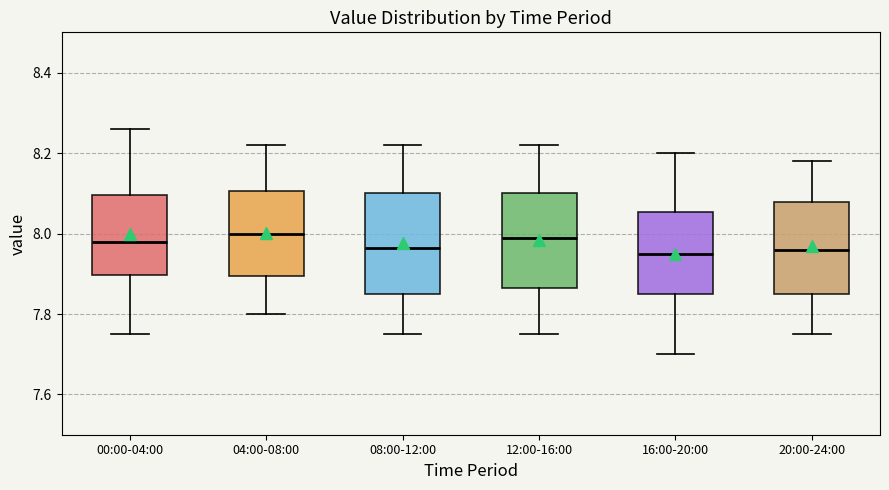

Where does the median line of the box for 08:00-12:00 sit on the y-axis? The values are not printed on the chart, so give them approximately, as read against the axis.

7.96